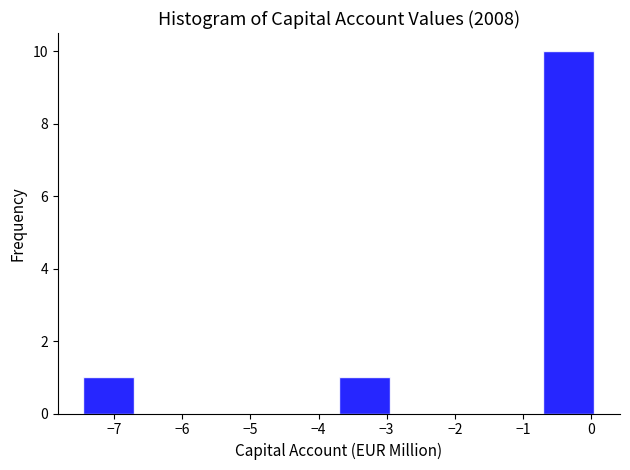

Reading left to right, list every bar in this chart as the range it spans on the x-axis followed by its height. Neither the bar edges nor the heights are printed on the chart, so give them approximately, as read against the axes.

-7.5 to -6.7: 1
-6.7 to -6.0: 0
-6.0 to -5.2: 0
-5.2 to -4.5: 0
-4.5 to -3.7: 0
-3.7 to -3.0: 1
-3.0 to -2.2: 0
-2.2 to -1.5: 0
-1.5 to -0.7: 0
-0.7 to 0.0: 10